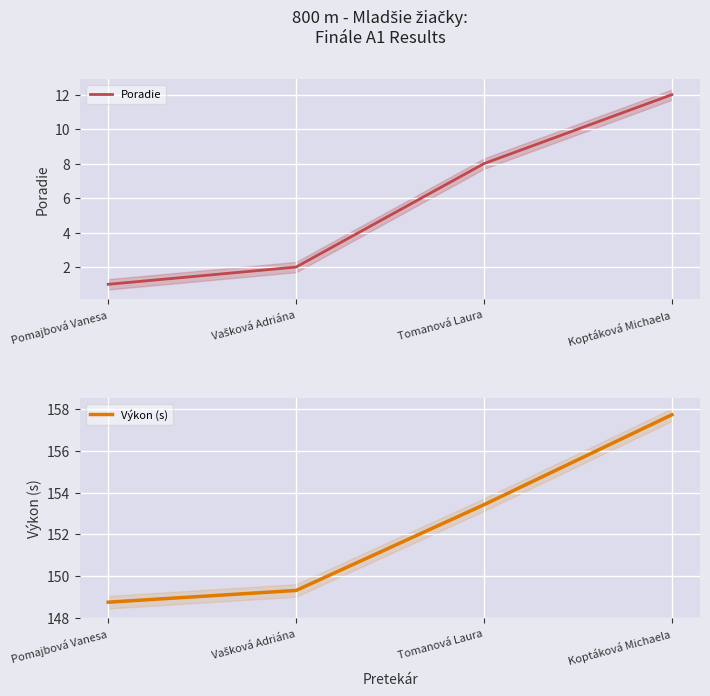

What value does the Výkon (s) series have at Koptáková Michaela?

157.7